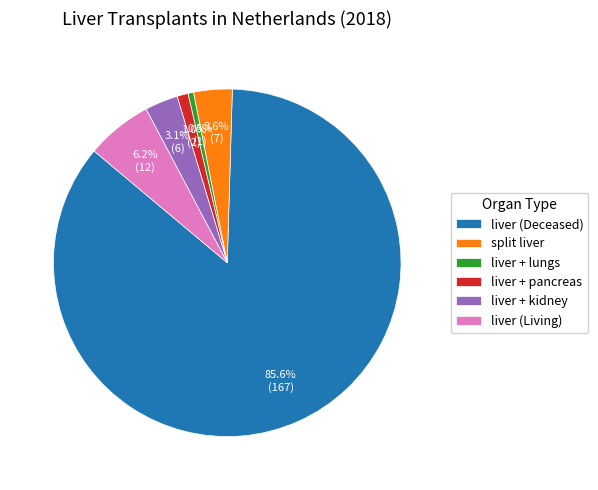

Which category has the biggest portion of the pie?

liver (Deceased)